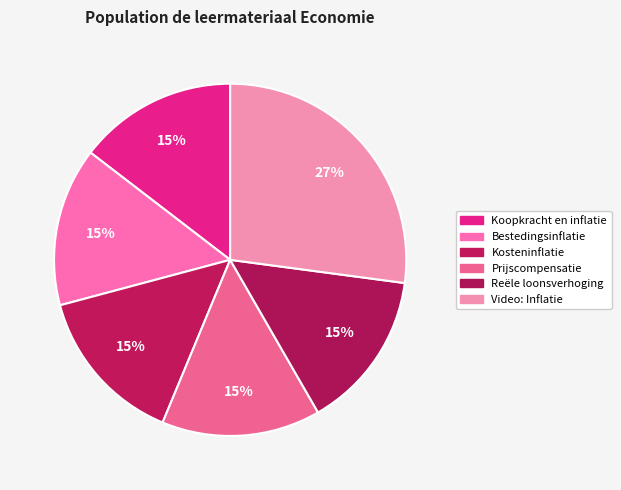

Which category has the biggest portion of the pie?

Video: Inflatie